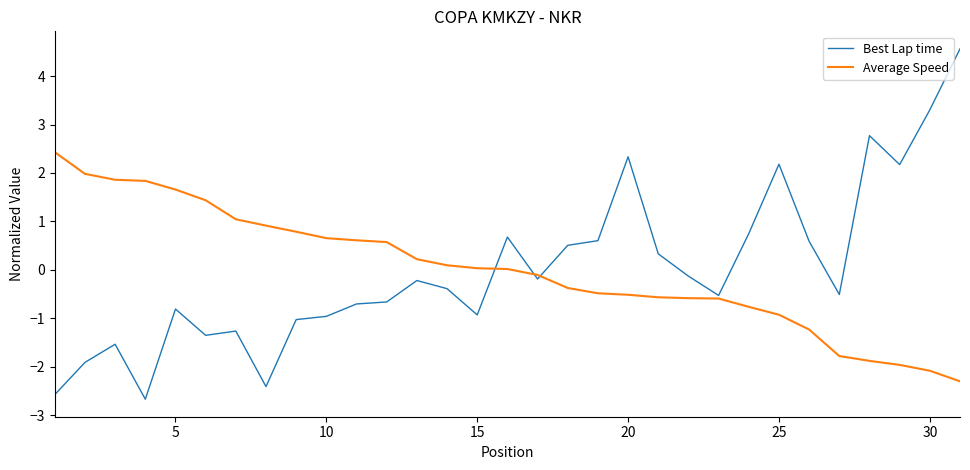

What is the minimum value for Average Speed?

-2.3